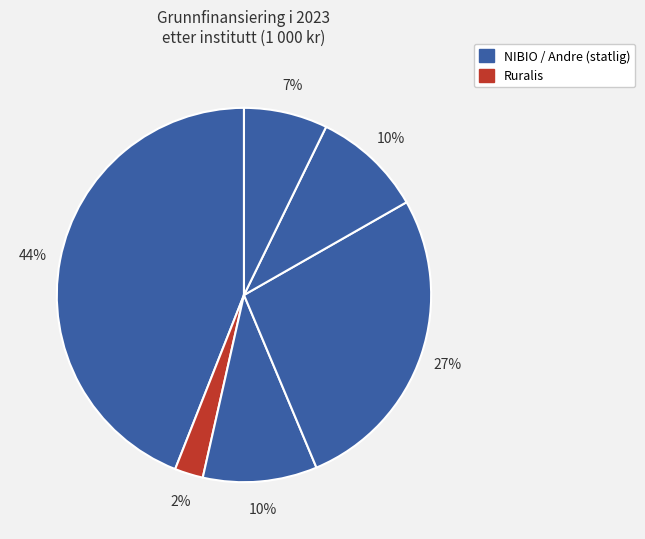

Is there any slice that represents more than half of the pie?

No